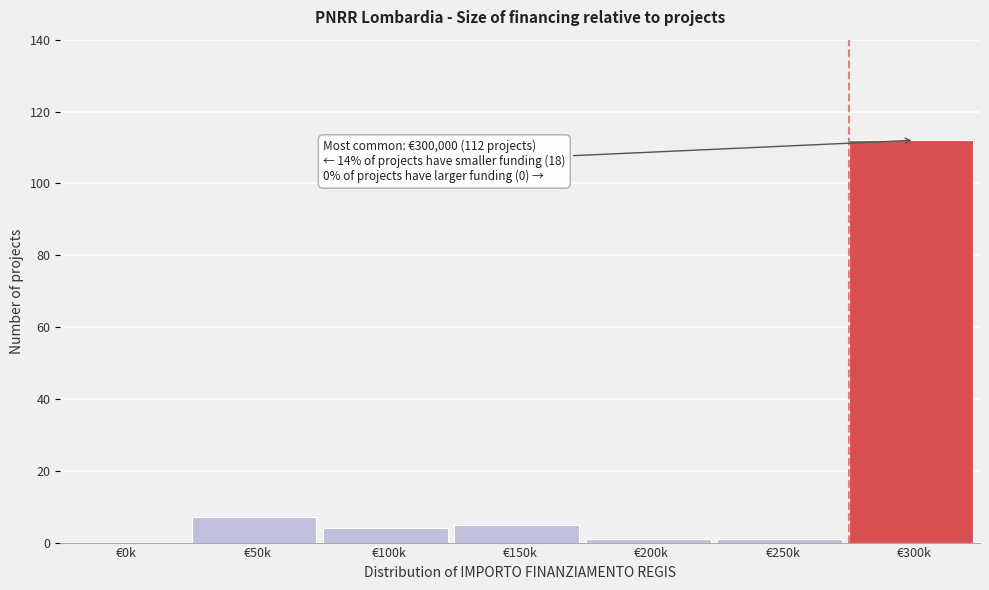

Reading left to right, what are all the values shown in this chart?

€0k=0	€50k=7	€100k=4	€150k=5	€200k=1	€250k=1	€300k=112